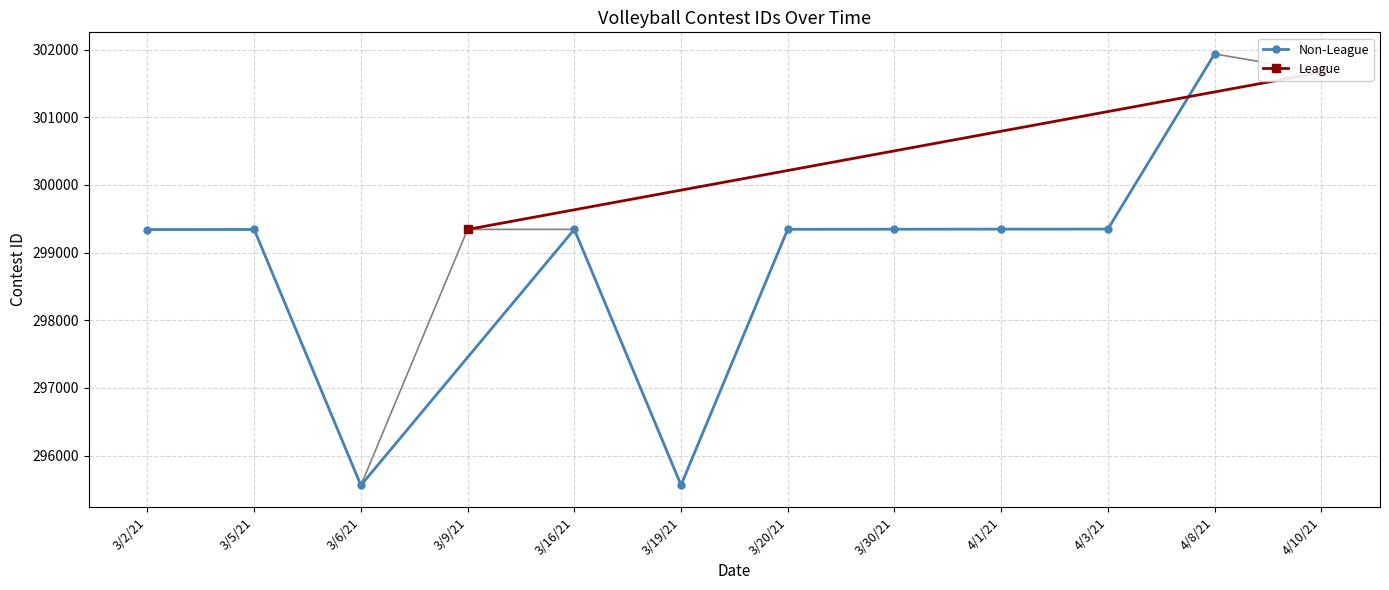

What is the value of the 4th point from the left?

299343